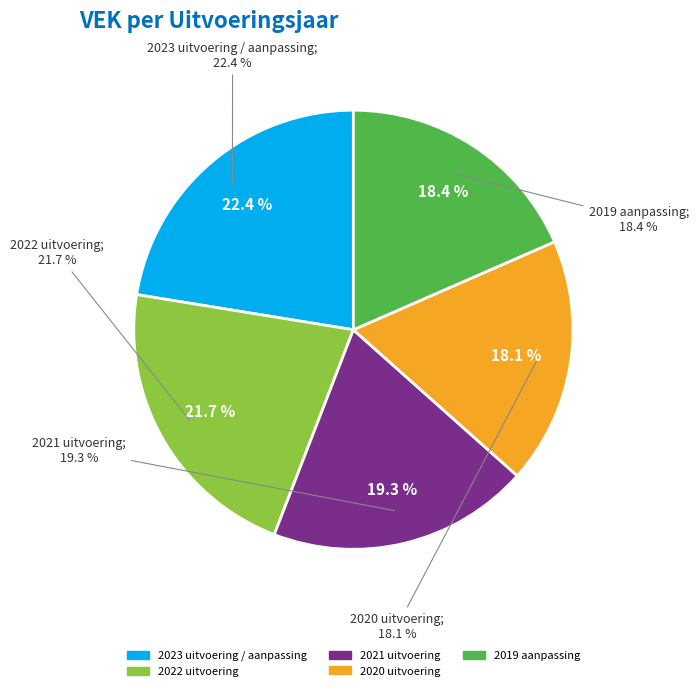

Is the sum of 2019 aanpassing and 2022 uitvoering greater than half?

No